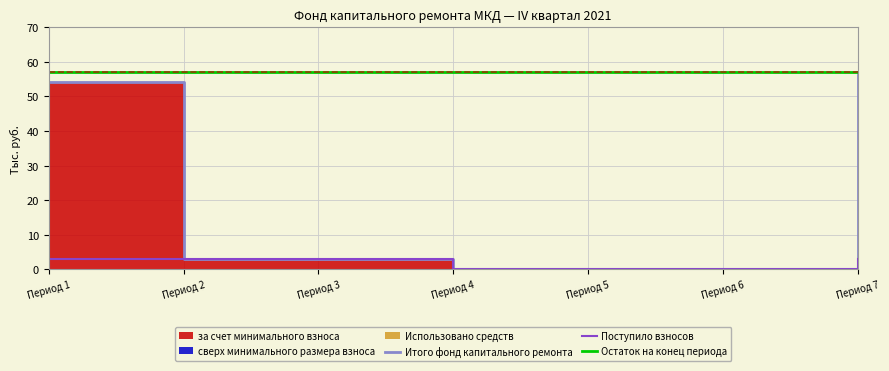

Where does the Поступило взносов series first go above 2?

Период 1